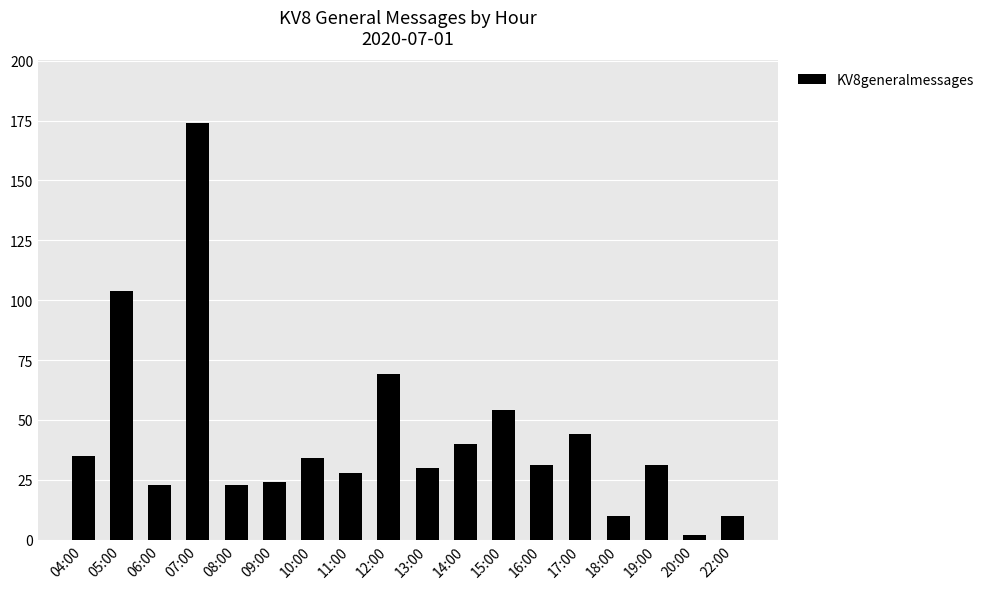

True or false: the data shows 7 at 09:00.

False